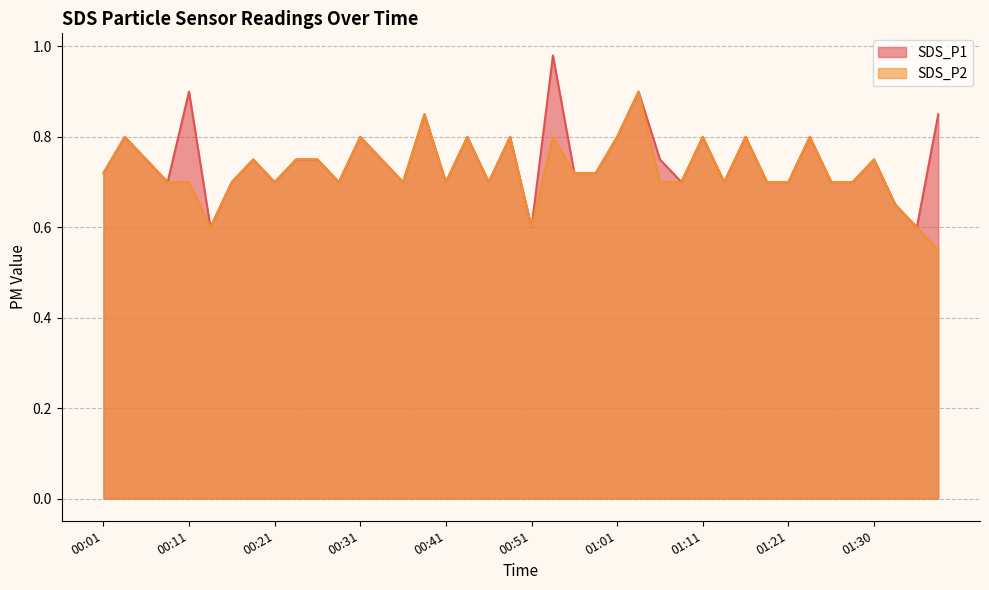

True or false: SDS_P1 has more than 2 points higher than both neighbors.

True